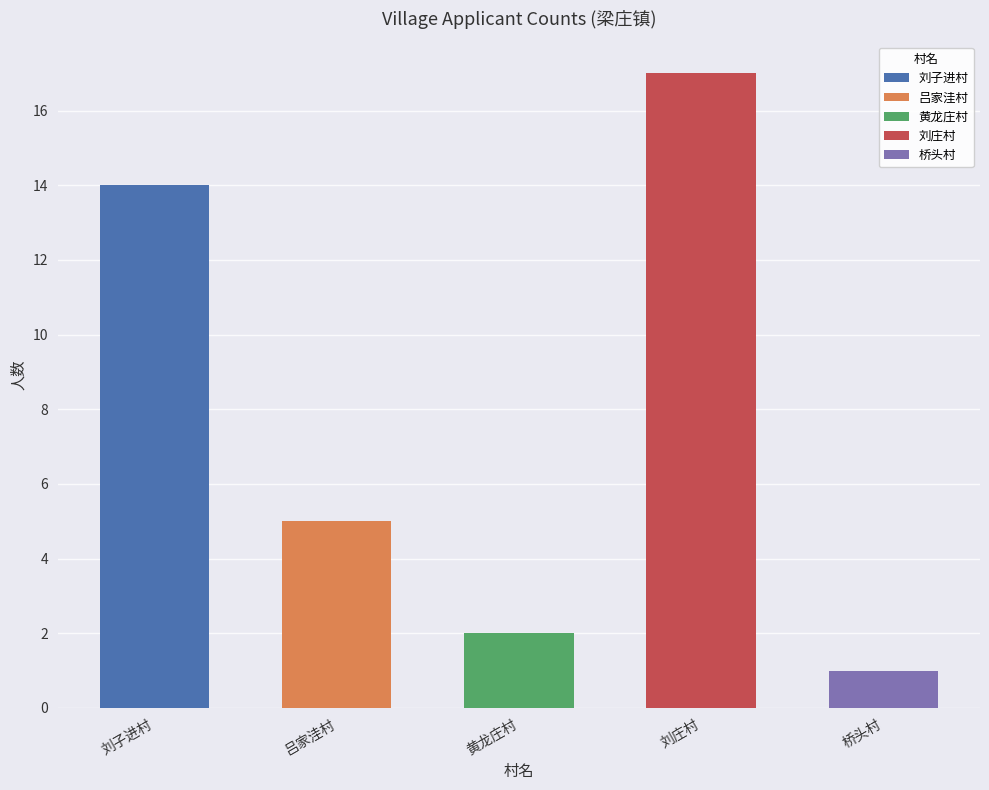

What is the ratio of the value at 吕家洼村 to the value at 刘子进村?

0.4